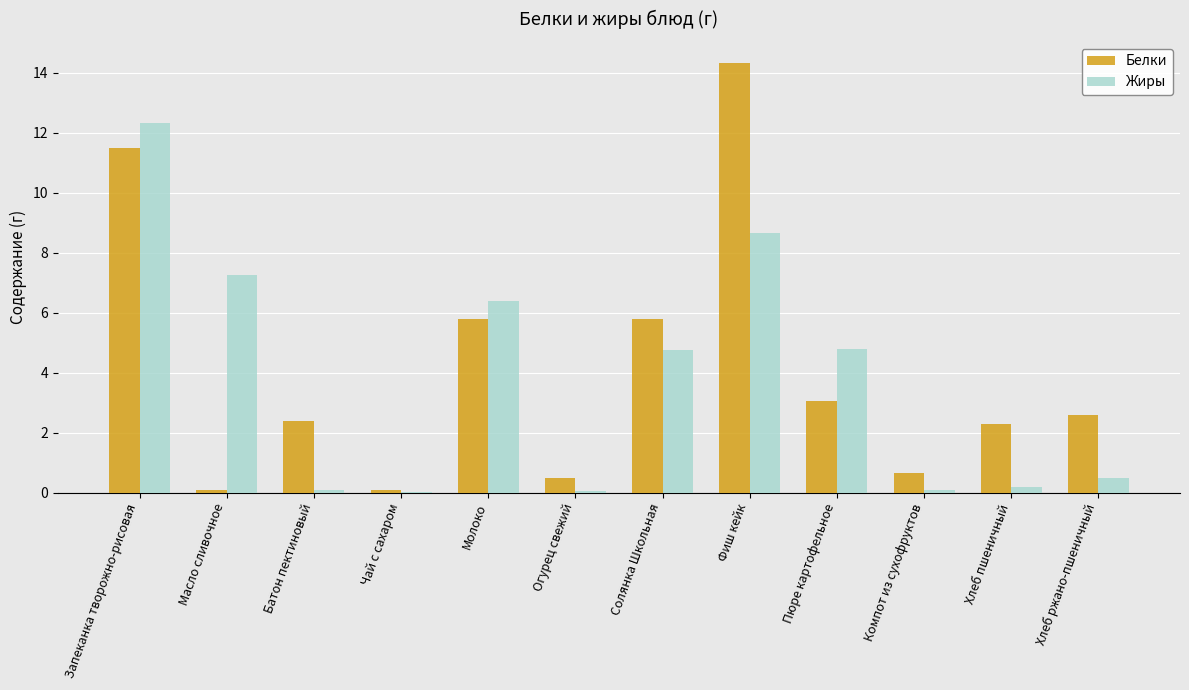

The value of Жиры at Молоко is 6.4. True or false?

True